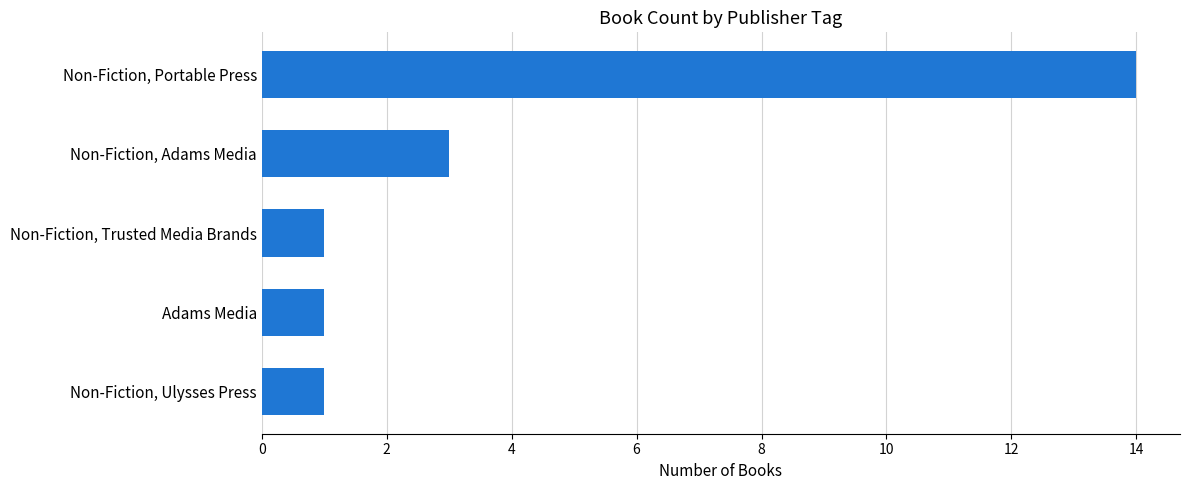

Which label corresponds to the largest value in the chart?

Non-Fiction, Portable Press